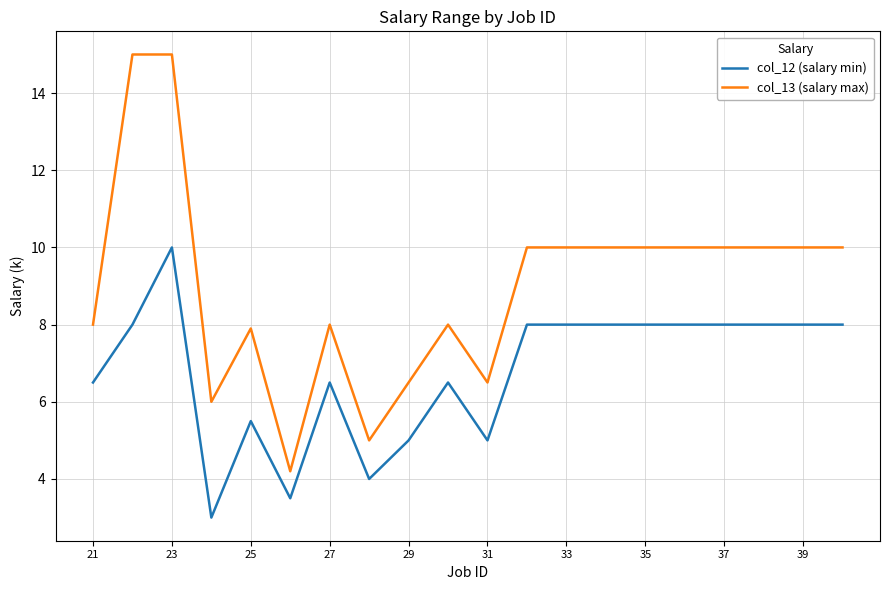

True or false: col_12 (salary min) and col_13 (salary max) intersect in this chart.

False